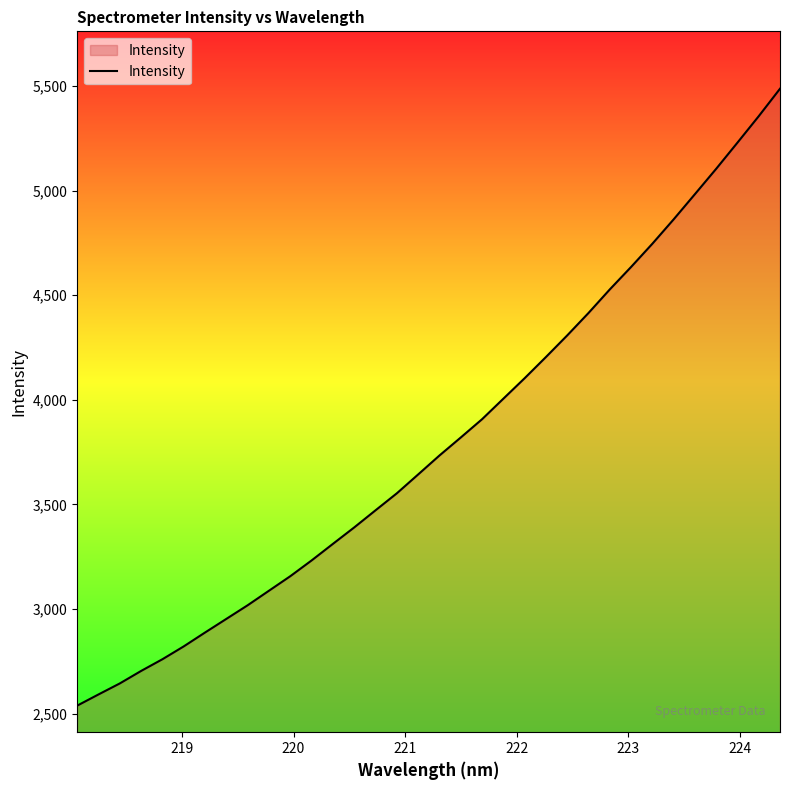

Count the number of data series in this chart.

1